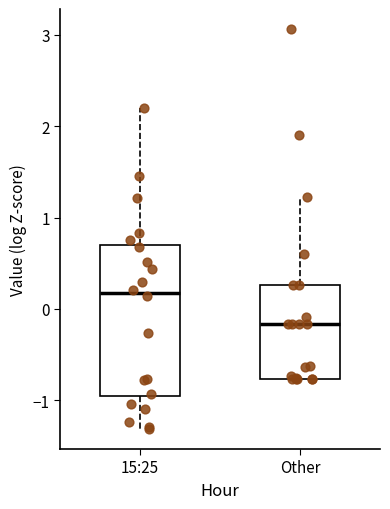

Where is the lower edge of the box for Other on the y-axis? The values are not printed on the chart, so give them approximately, as read against the axis.

-0.8